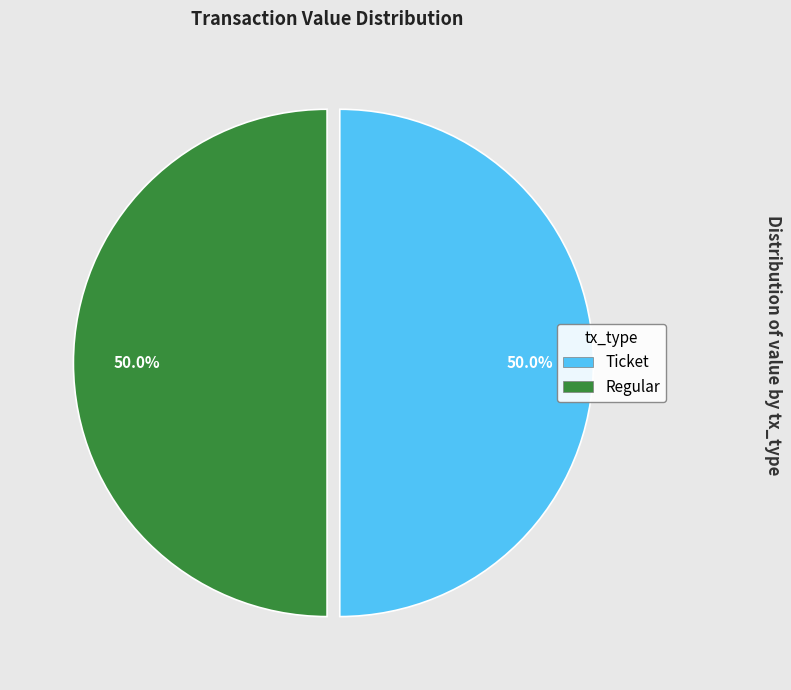

Which category has the biggest portion of the pie?

tx_index_22 (Regular)